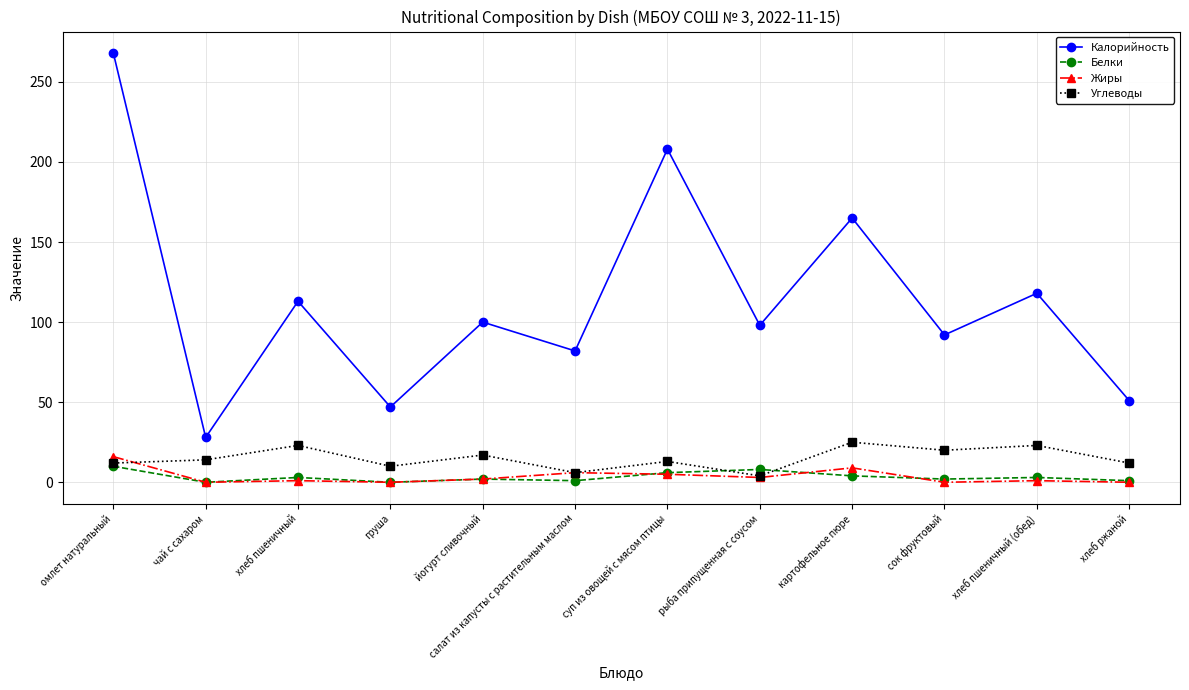

How many interior local valleys does the Калорийность series have?

5